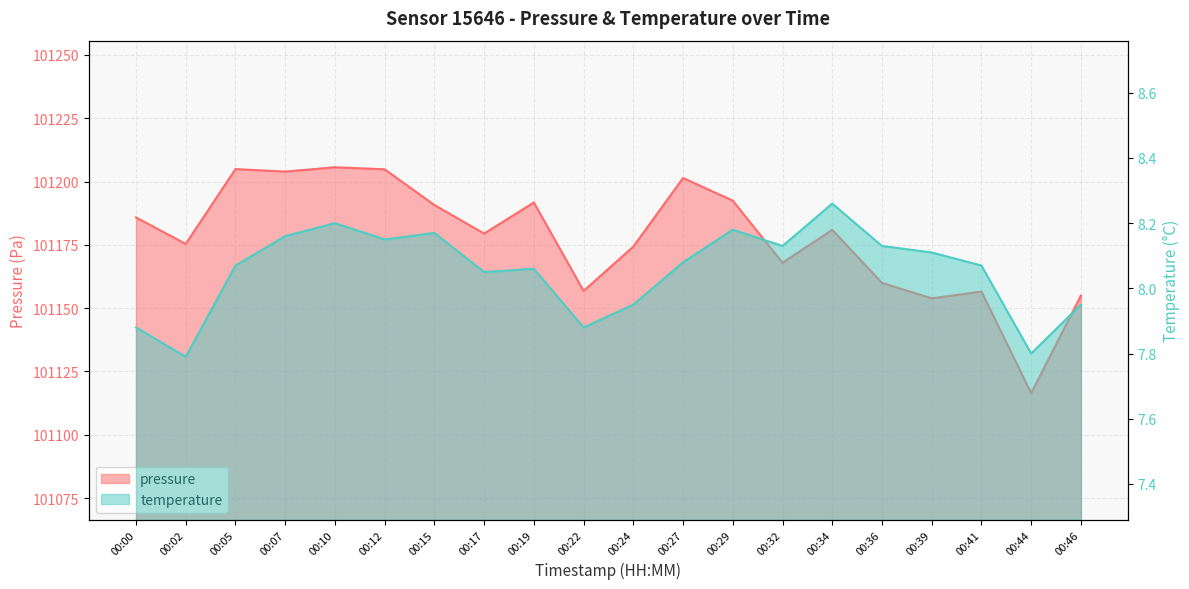

At which label does pressure reach its peak?

00:10